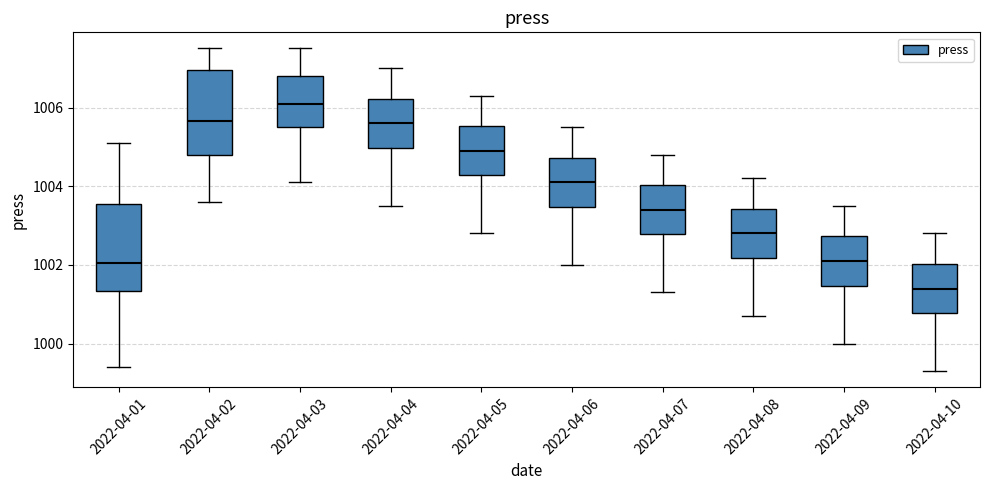

Reading left to right, read every box against the y-axis: the position of its median line, the range the box covers, and the ends of its whiskers. The values are not printed on the chart, so give them approximately, as read against the axis.

2022-04-01: median 1002.0, box 1001.4 to 1003.6, whiskers 999.4 to 1005.2
2022-04-02: median 1005.6, box 1004.8 to 1007.0, whiskers 1003.6 to 1007.6
2022-04-03: median 1006.2, box 1005.6 to 1006.8, whiskers 1004.2 to 1007.6
2022-04-04: median 1005.6, box 1005.0 to 1006.2, whiskers 1003.6 to 1007.0
2022-04-05: median 1005.0, box 1004.2 to 1005.6, whiskers 1002.8 to 1006.4
2022-04-06: median 1004.2, box 1003.4 to 1004.8, whiskers 1002.0 to 1005.6
2022-04-07: median 1003.4, box 1002.8 to 1004.0, whiskers 1001.4 to 1004.8
2022-04-08: median 1002.8, box 1002.2 to 1003.4, whiskers 1000.8 to 1004.2
2022-04-09: median 1002.2, box 1001.4 to 1002.8, whiskers 1000.0 to 1003.6
2022-04-10: median 1001.4, box 1000.8 to 1002.0, whiskers 999.4 to 1002.8